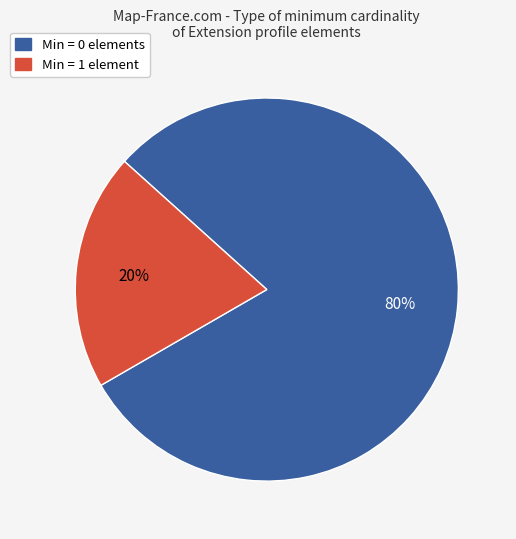

Rank the categories by value from lowest to highest.

Min = 1 element, Min = 0 elements